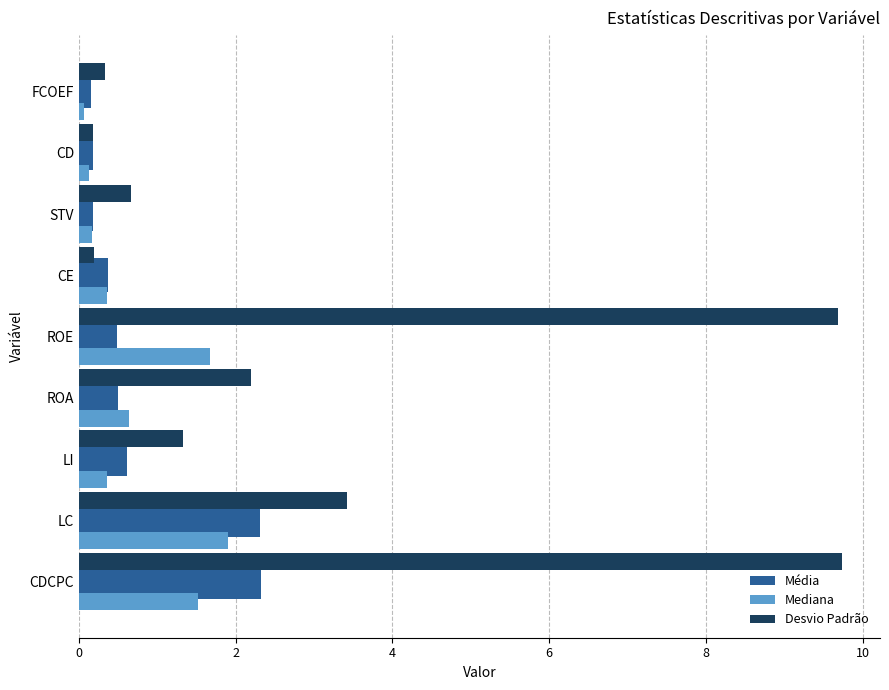

Which series has the largest range (max minus min)?

Desvio Padrão